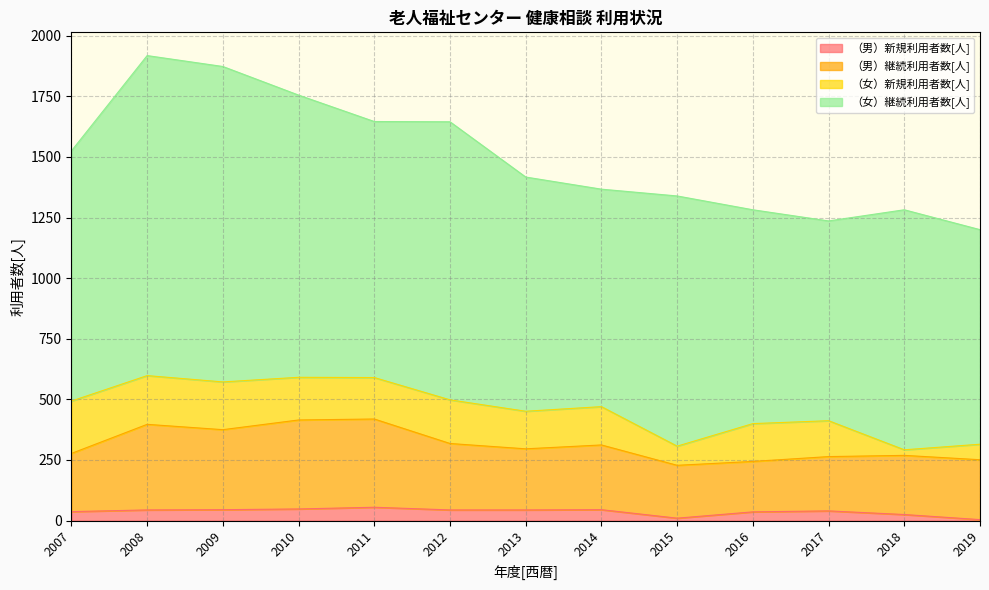

What value does the （男）新規利用者数[人] series have at 2016, to the nearest 10?

40